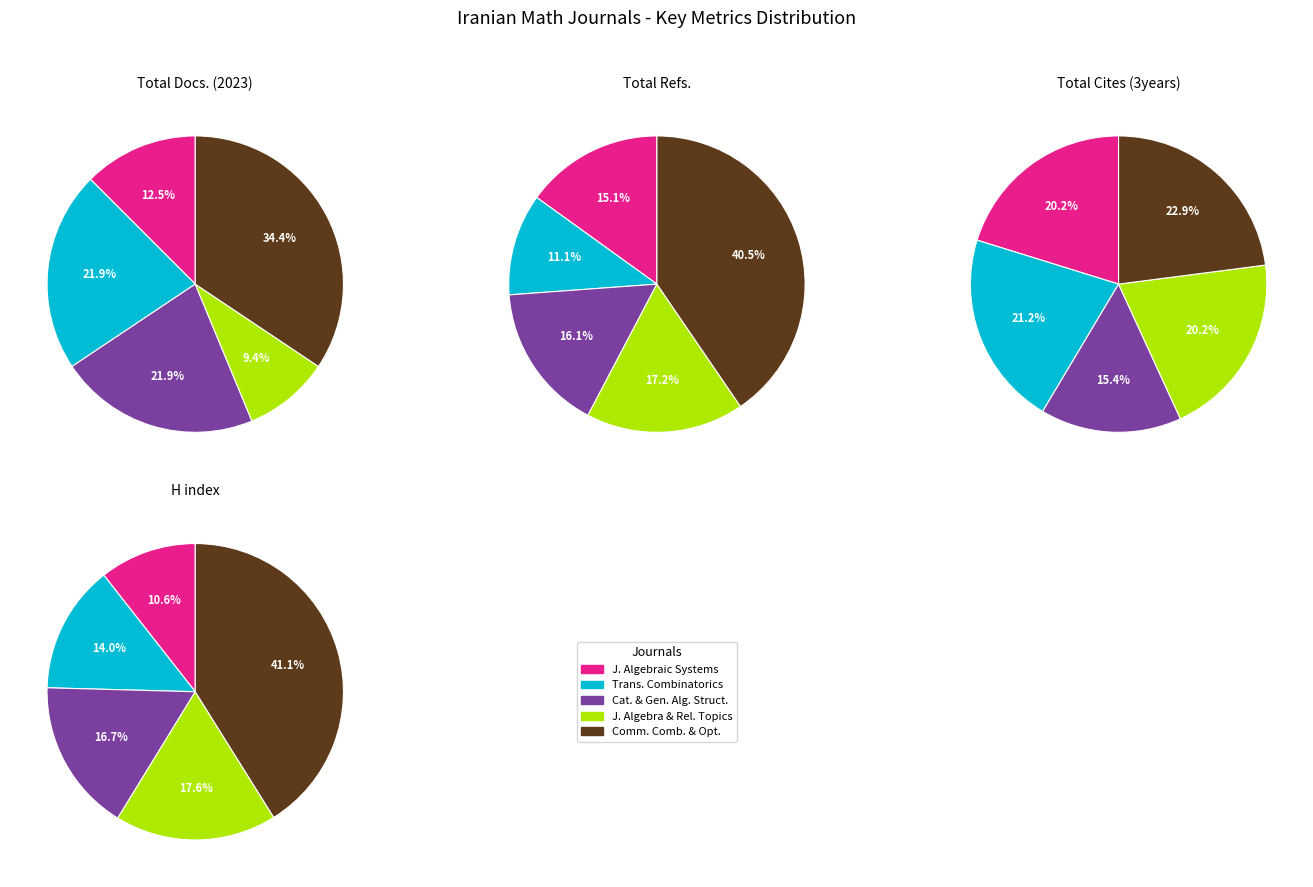

Which category has the smallest portion of the pie?

Journal of Algebra and Related Topics